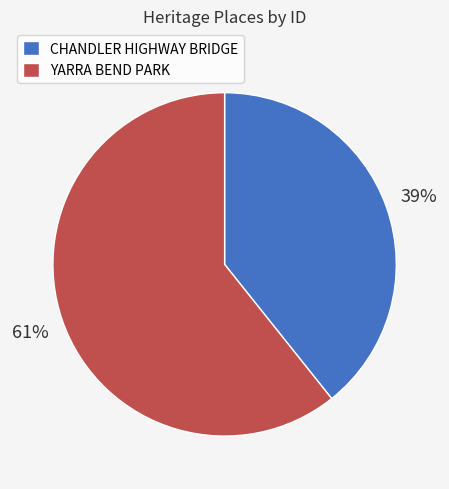

What percentage is the YARRA BEND PARK slice, to the nearest percent?

61%